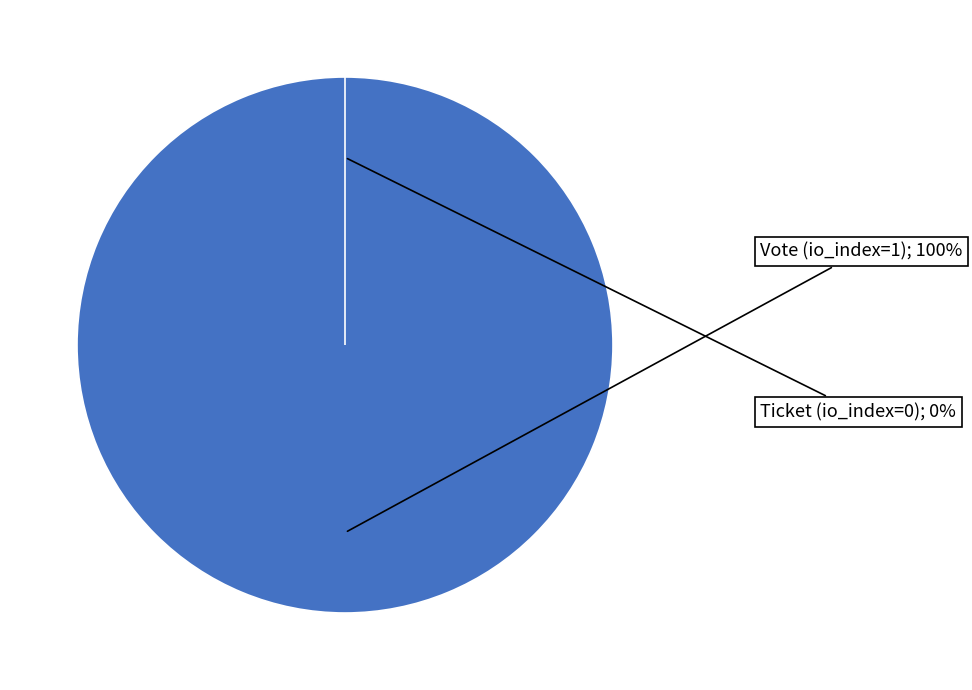

To the nearest percent, what is the combined percentage of Ticket (io_index=0) and Vote (io_index=1)?

100%